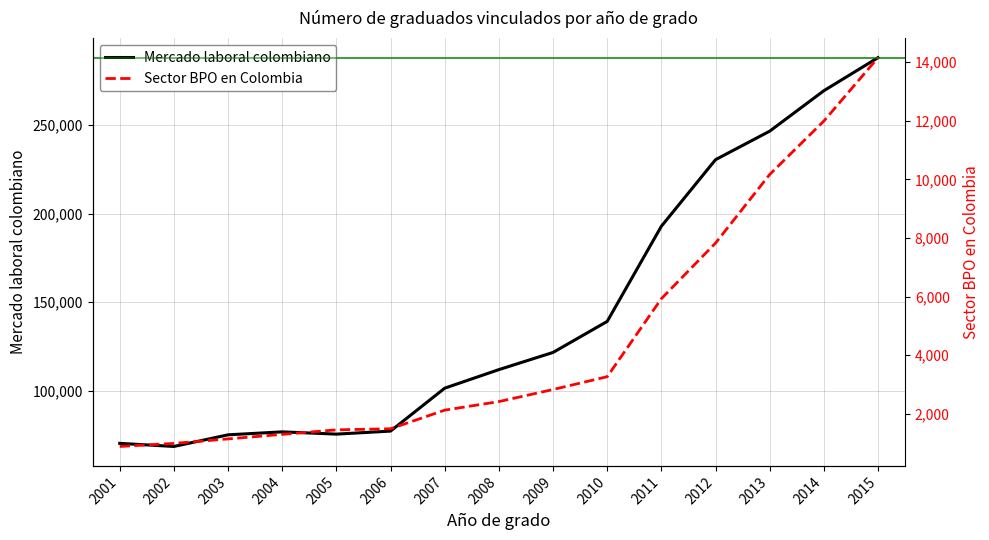

What is the maximum value for Sector BPO en Colombia?

14154